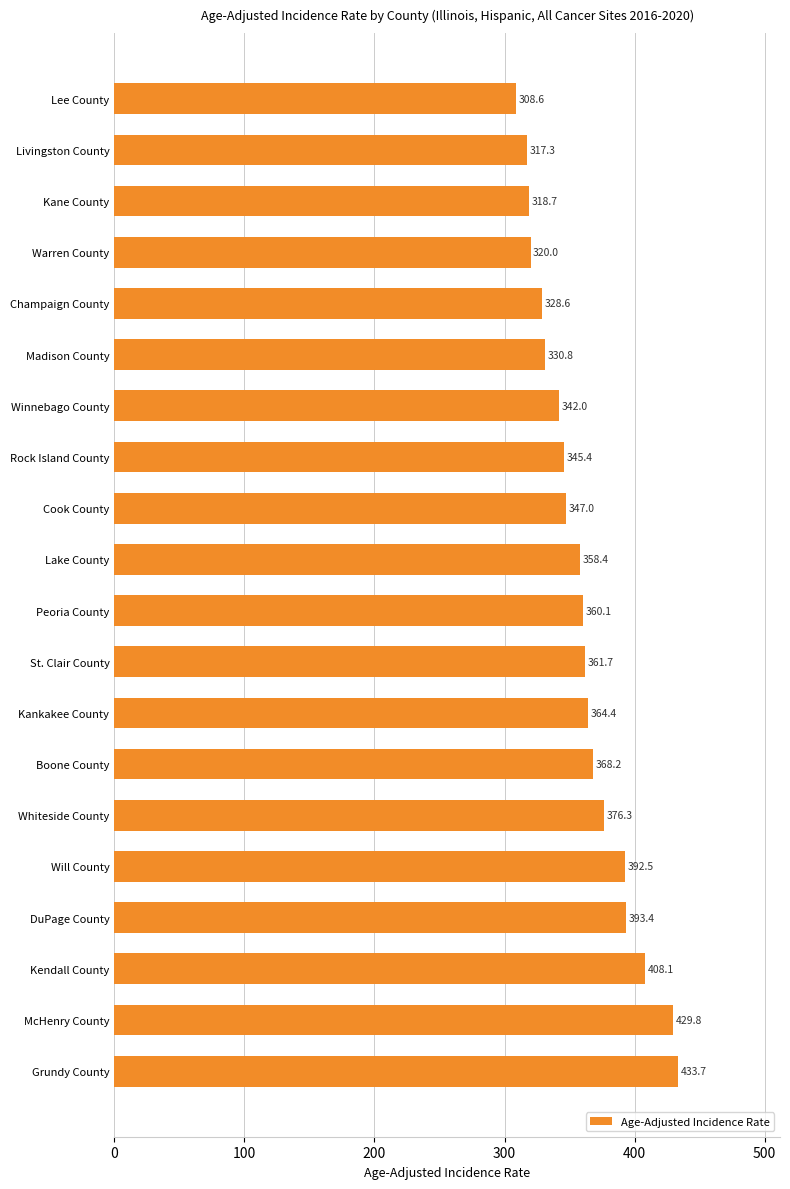

True or false: the data shows 433.7 at Grundy County.

True